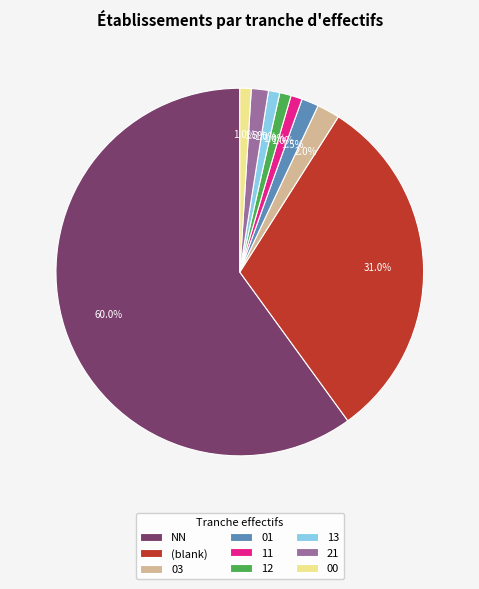

Combined, do 12 and NN account for over 50%?

Yes